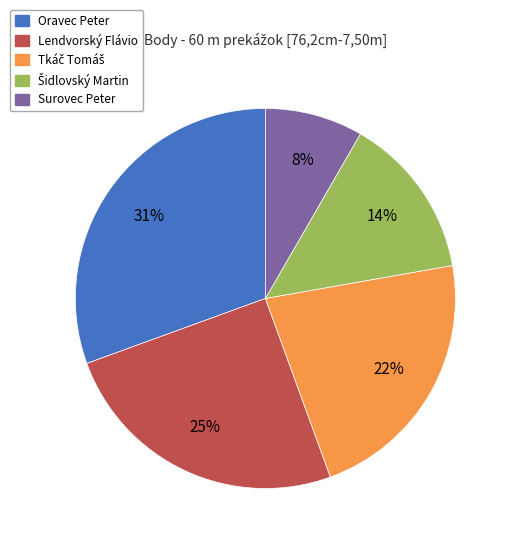

How many slices are in this pie chart?

5